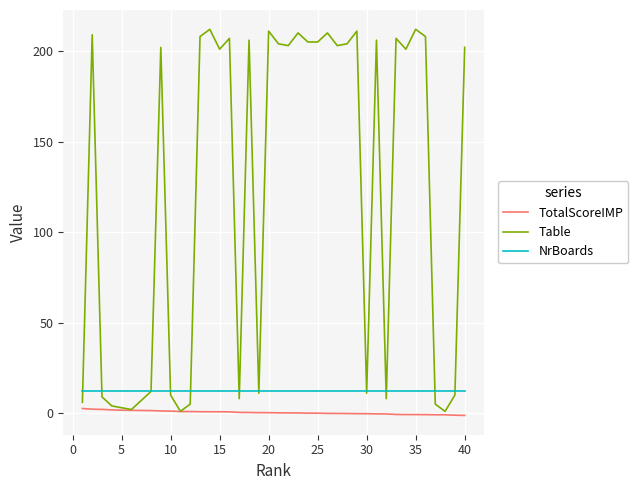

True or false: NrBoards and TotalScoreIMP cross at least once.

False